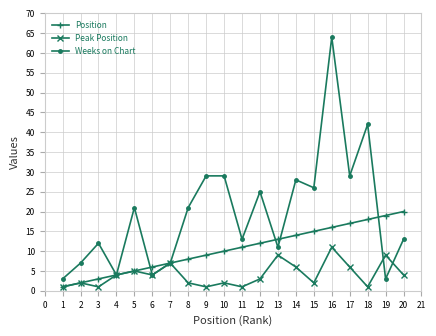

Which series changed the most between 4 and 15?

Weeks on Chart